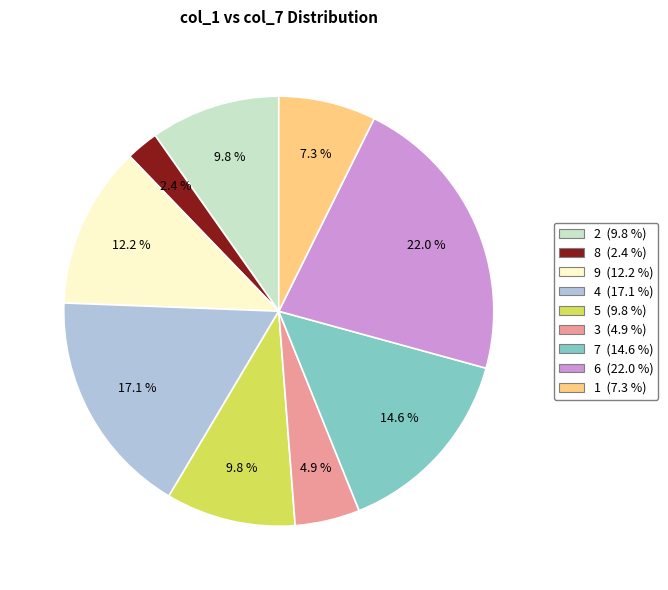

To the nearest percent, what is the difference between the largest and smallest slice percentages?

20%